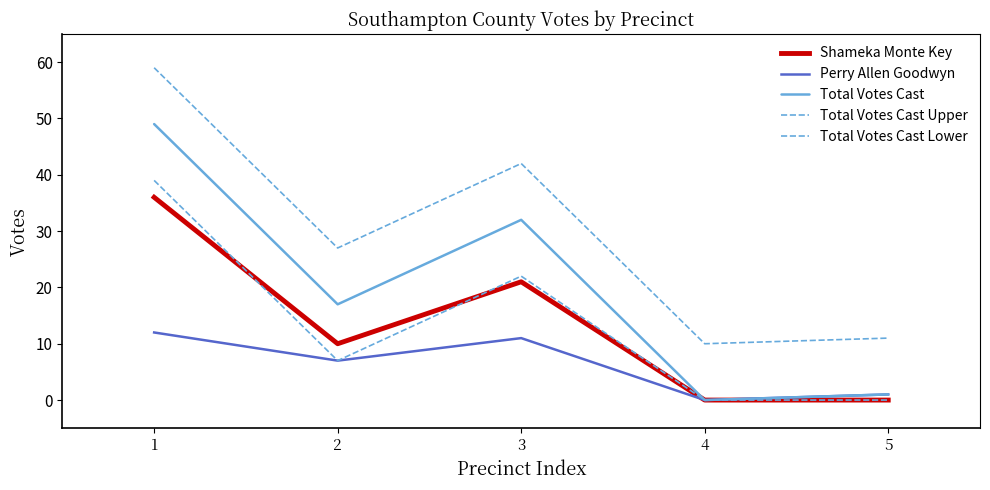

At which category does Total Votes Cast reach its first local peak?

3